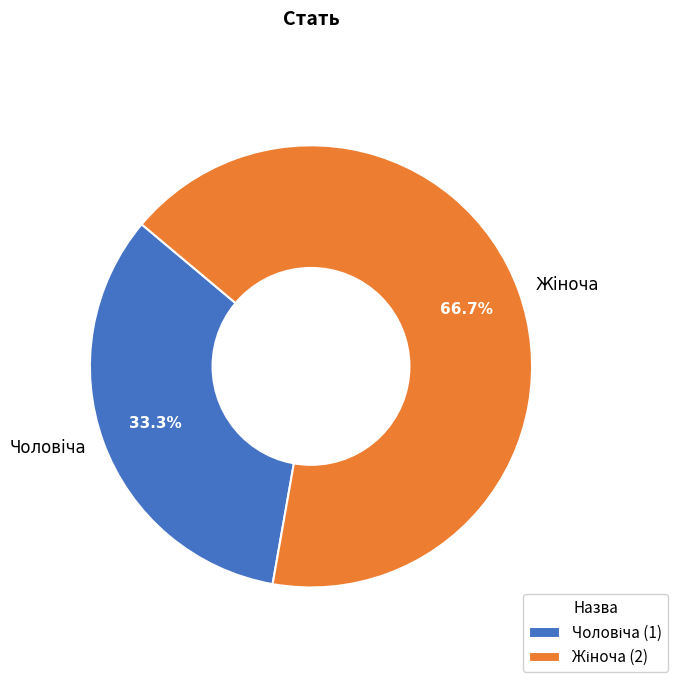

Is there a majority slice in this chart?

Yes